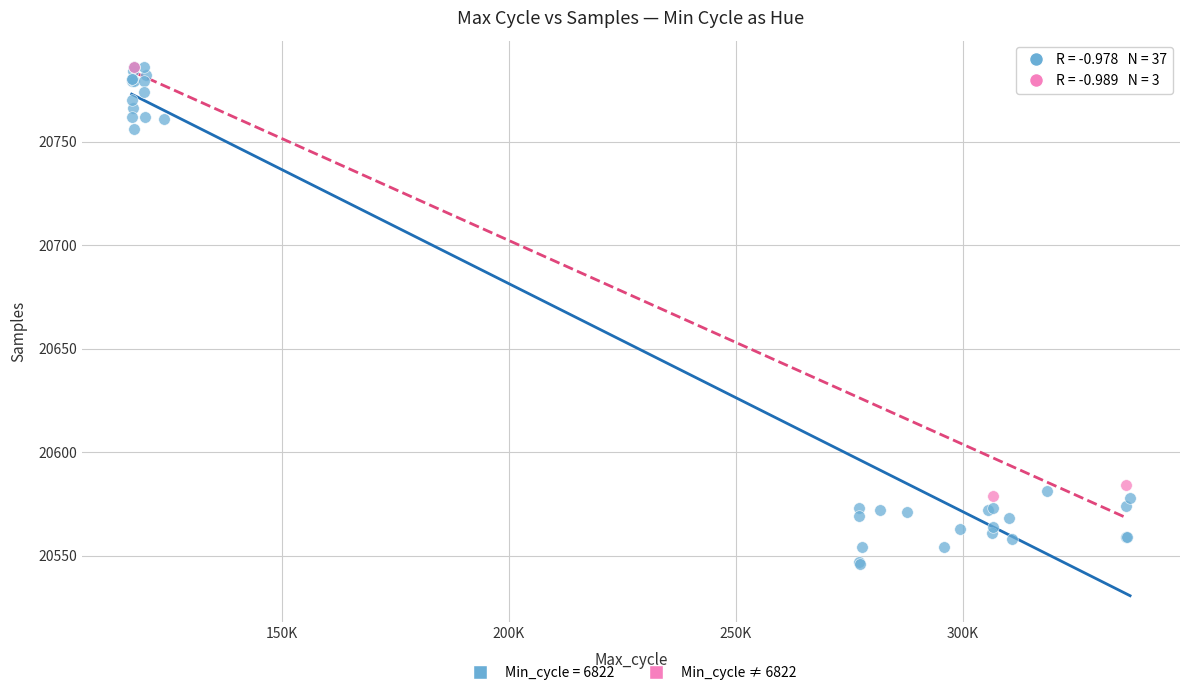

Which series has the widest spread of Y values?

Min_cycle = 6822